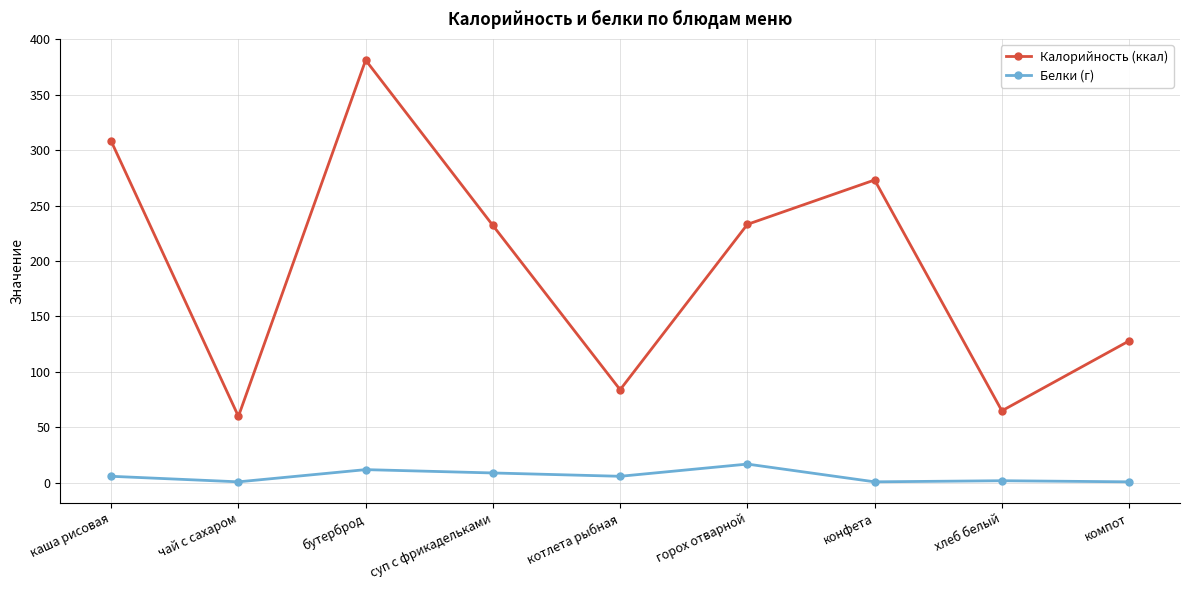

What is the label of the 8th point from the right?

чай с сахаром